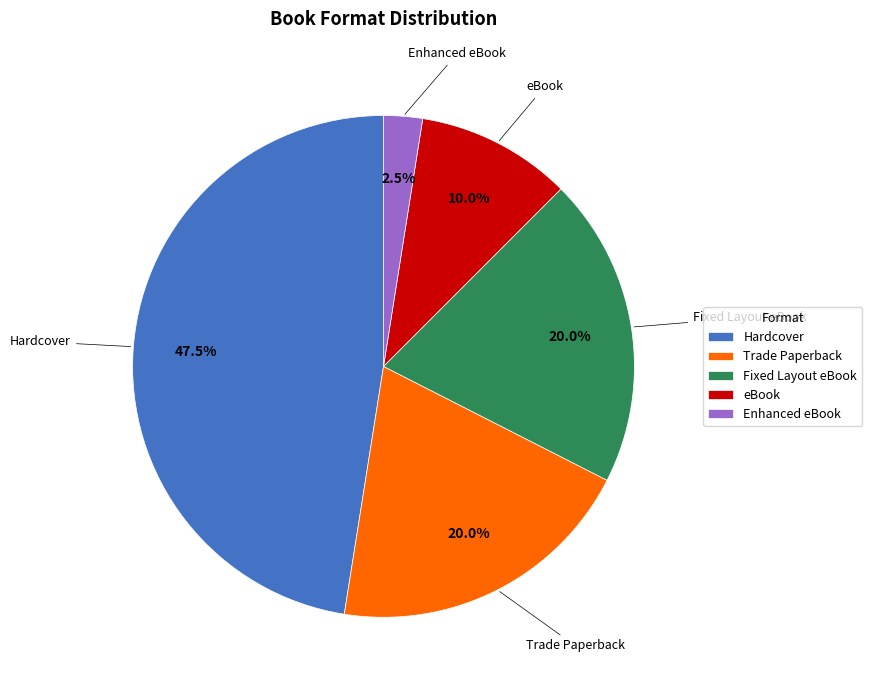

What is the total percentage of Hardcover and Enhanced eBook?

50.0%